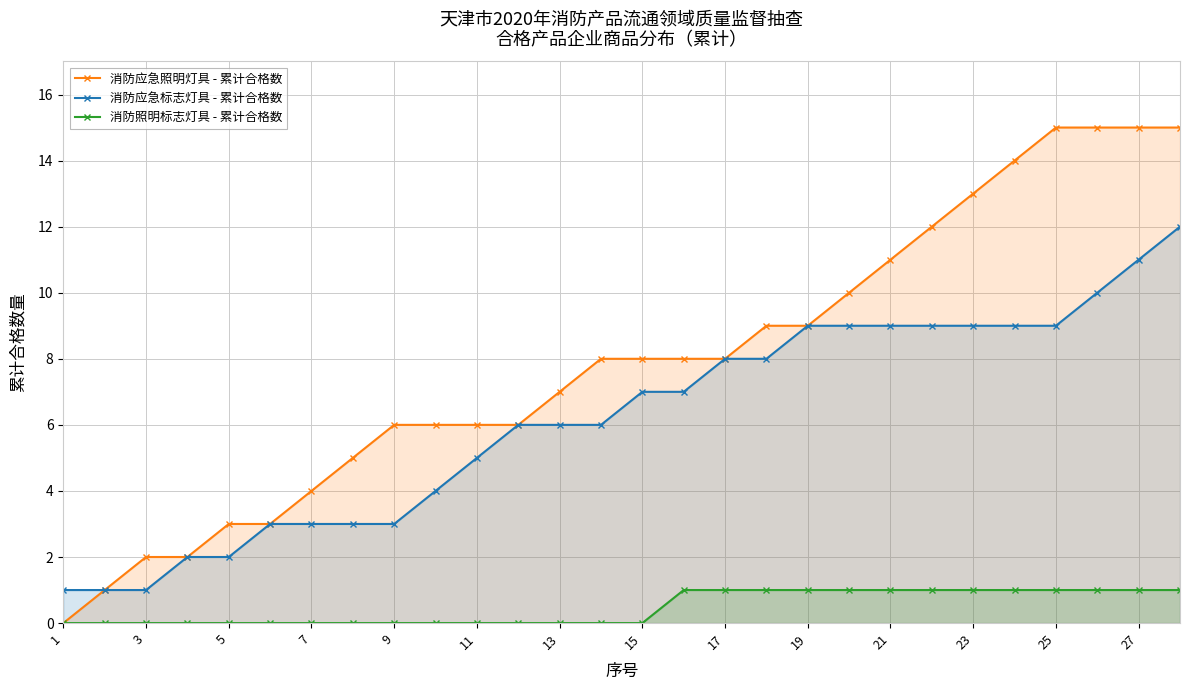

Reading left to right, list all the values displayed in this chart.

消防应急照明灯具 - 累计合格数: 0	1	2	2	3	3	4	5	6	6	6	6	7	8	8	8	8	9	9	10	11	12	13	14	15	15	15	15
消防应急标志灯具 - 累计合格数: 1	1	1	2	2	3	3	3	3	4	5	6	6	6	7	7	8	8	9	9	9	9	9	9	9	10	11	12
消防照明标志灯具 - 累计合格数: 0	0	0	0	0	0	0	0	0	0	0	0	0	0	0	1	1	1	1	1	1	1	1	1	1	1	1	1